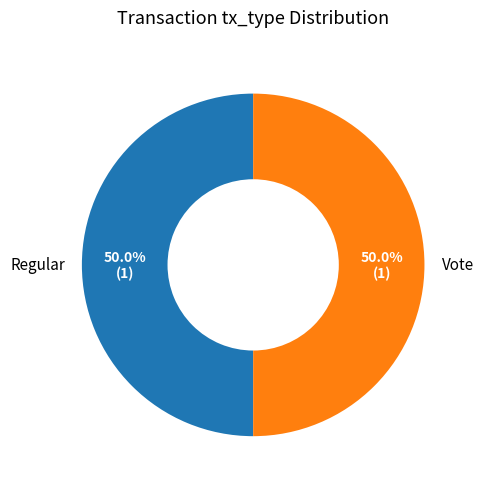

How many slices are in this pie chart?

2